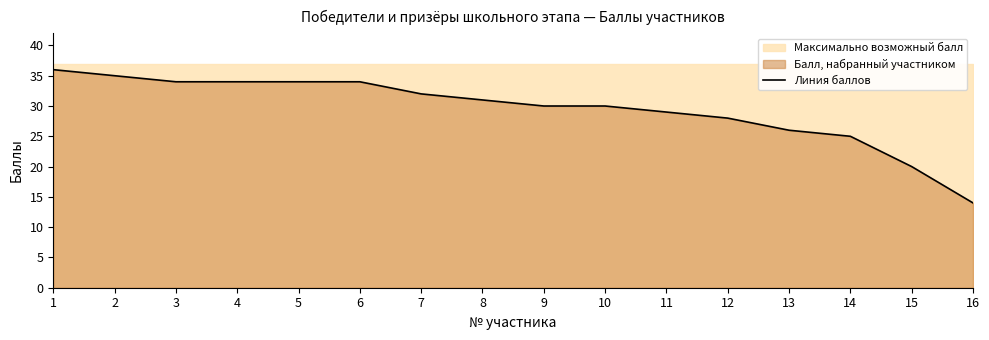

What is the smallest value displayed?

14